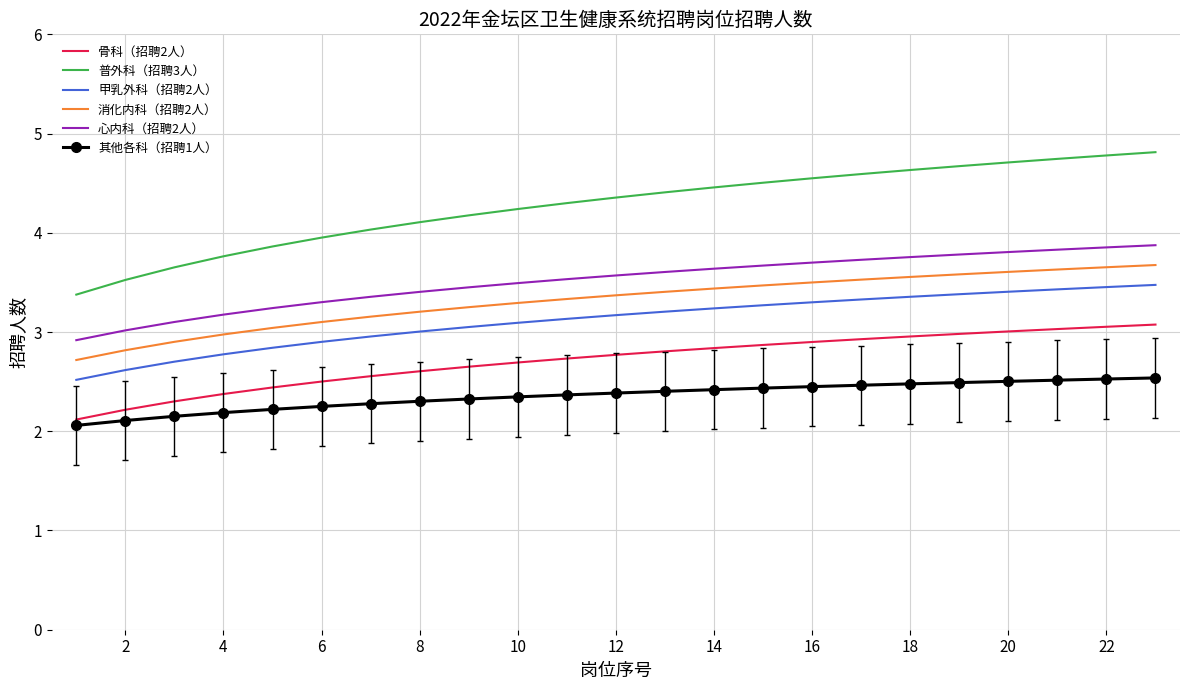

What is the highest value of the 普外科（招聘3人） series?

4.8